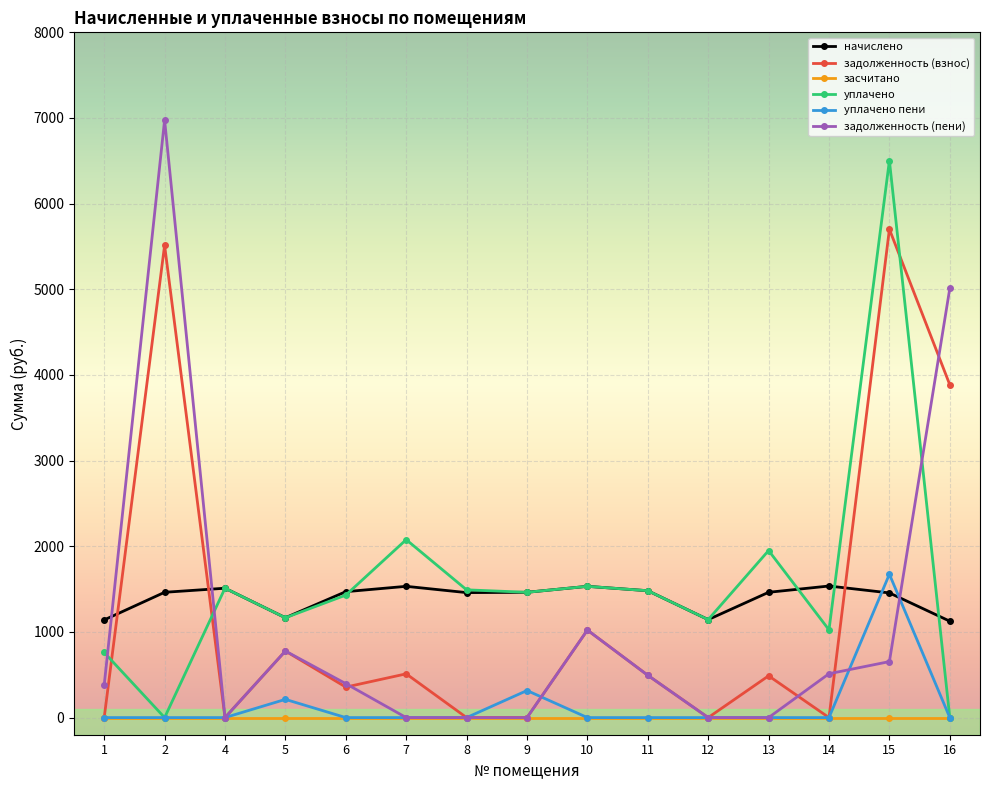

Where is the first local minimum for начислено?

5